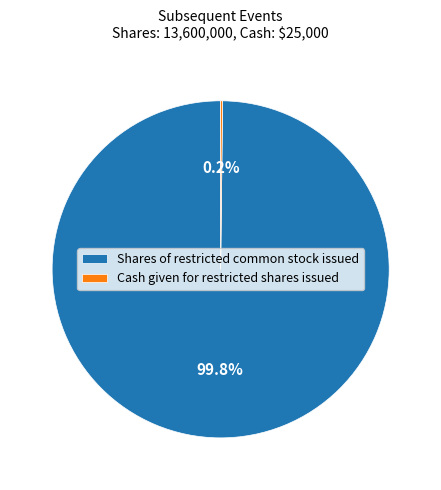

What is the largest slice in the pie chart?

Shares of restricted common stock issued